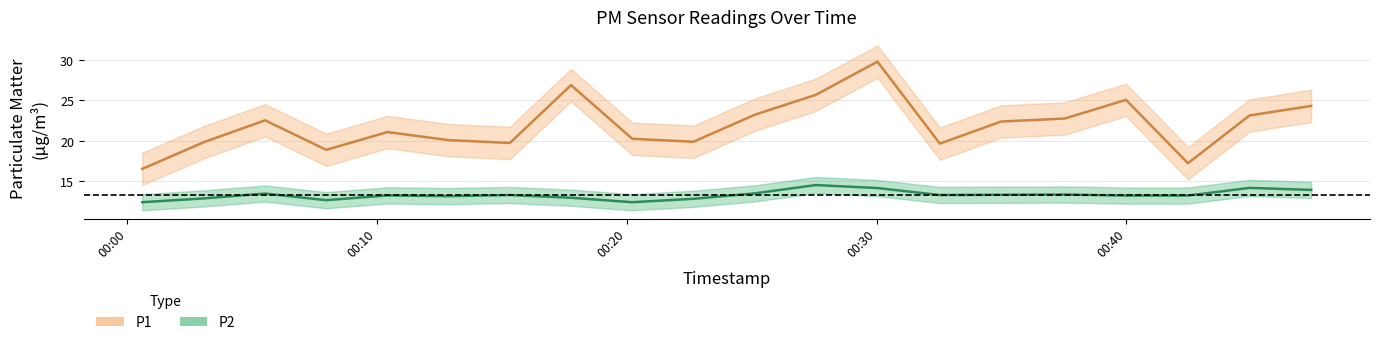

True or false: P1 and P2 intersect in this chart.

False